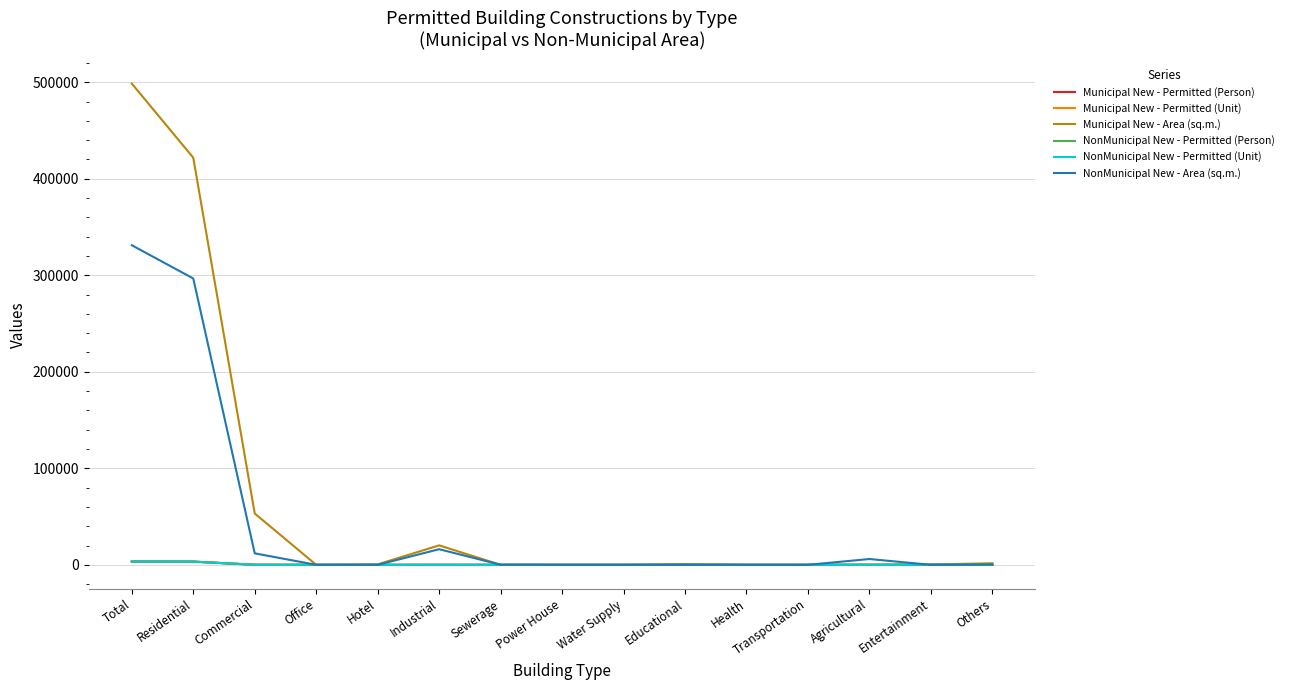

What is the sum of the Municipal New - Permitted (Unit) values at Industrial and Agricultural?

12